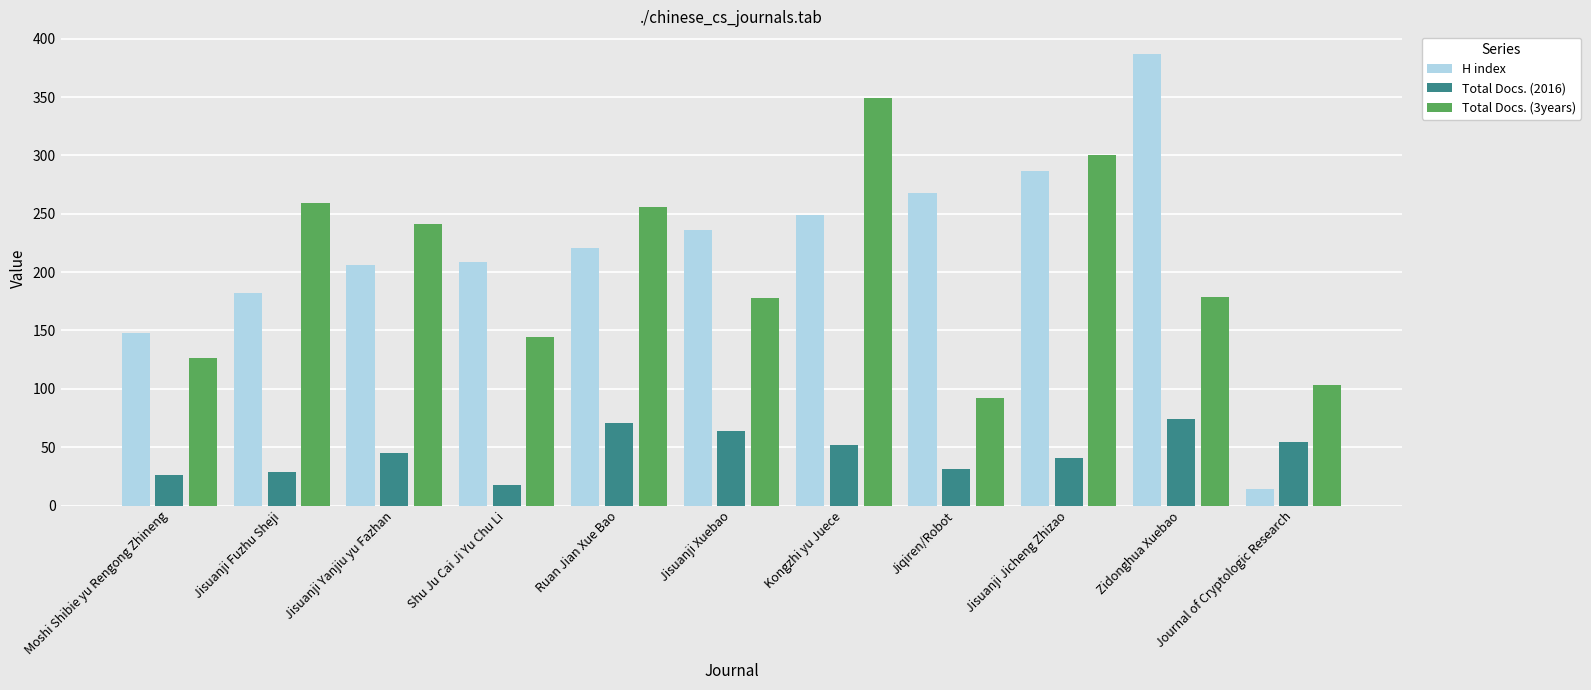

The Total Docs. (2016) series shows 31 at Shu Ju Cai Ji Yu Chu Li. True or false?

False